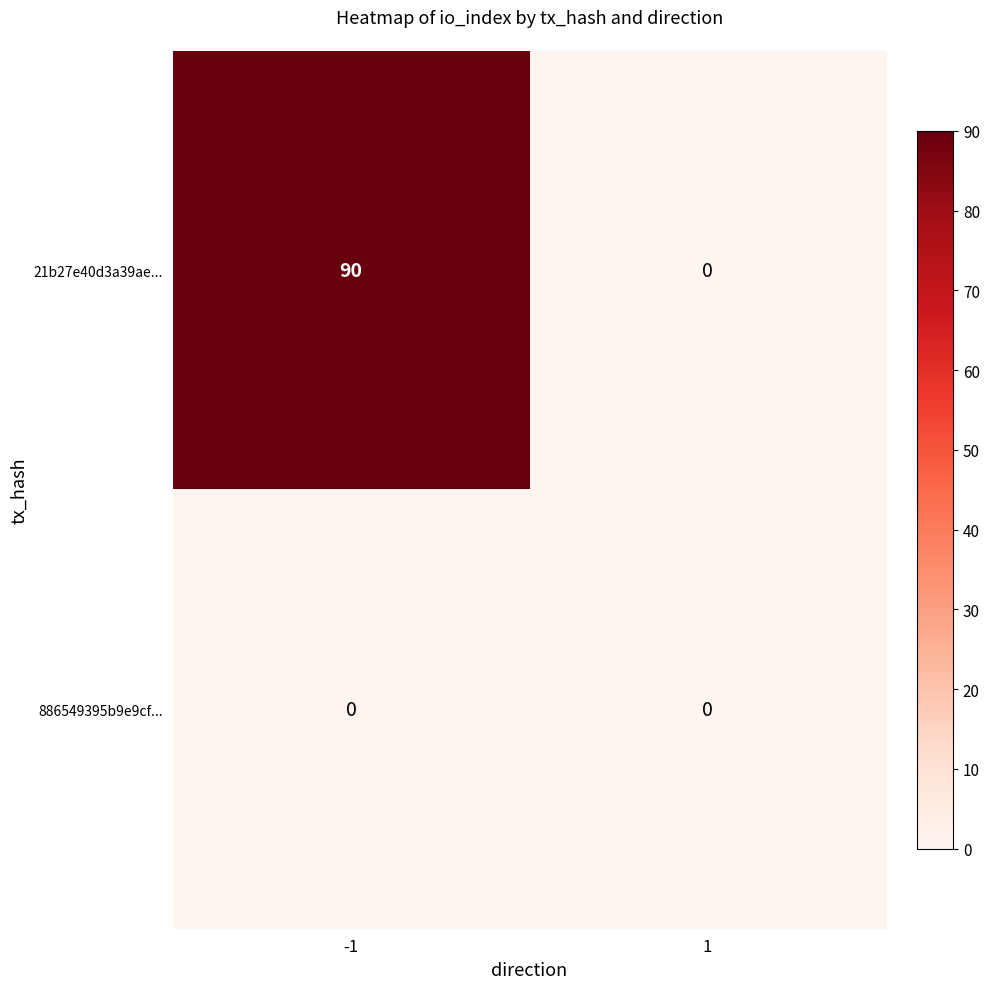

Reading left to right, what are all the values shown in this chart?

21b27e40d3a39ae...: 90	0
886549395b9e9cf...: 0	0